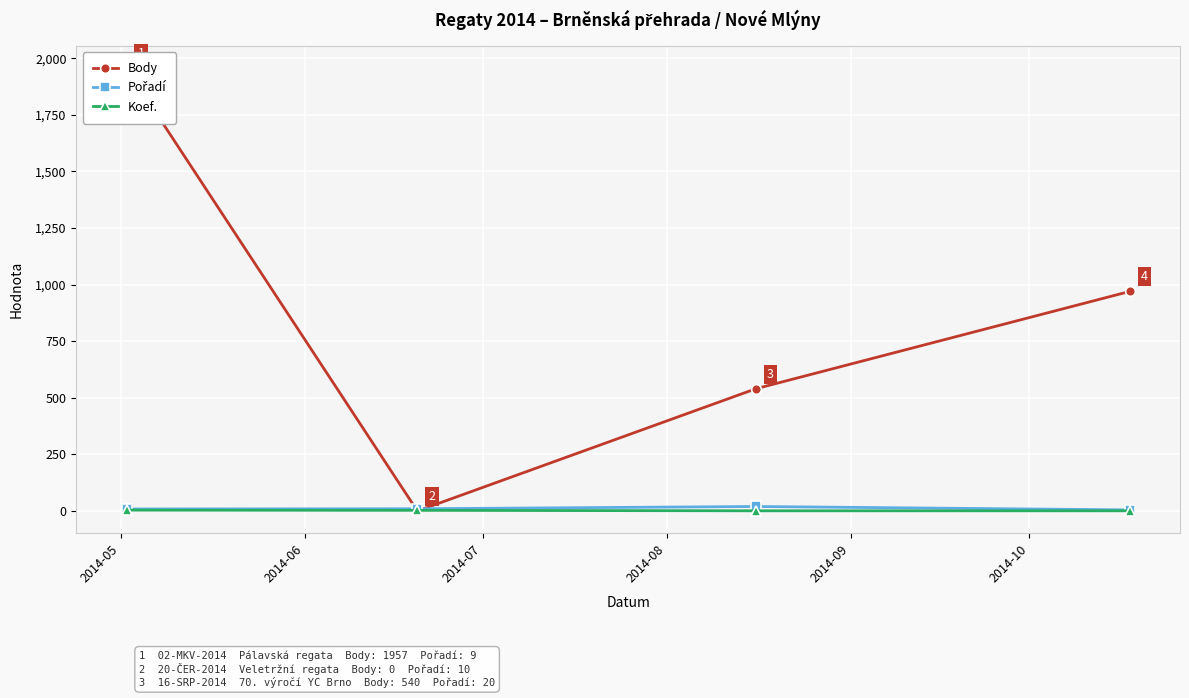

True or false: Koef. has more than 2 interior local peaks.

False